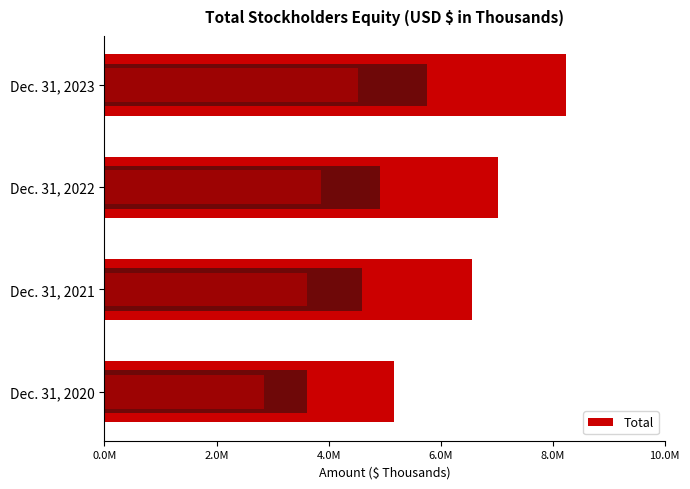

What is the average value?

6745399